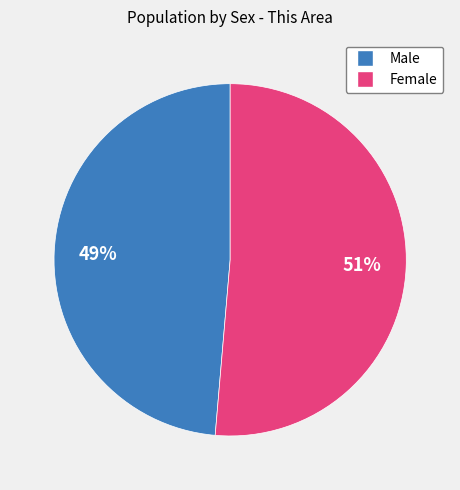

To the nearest percent, what is the combined percentage of Male and Female?

100%